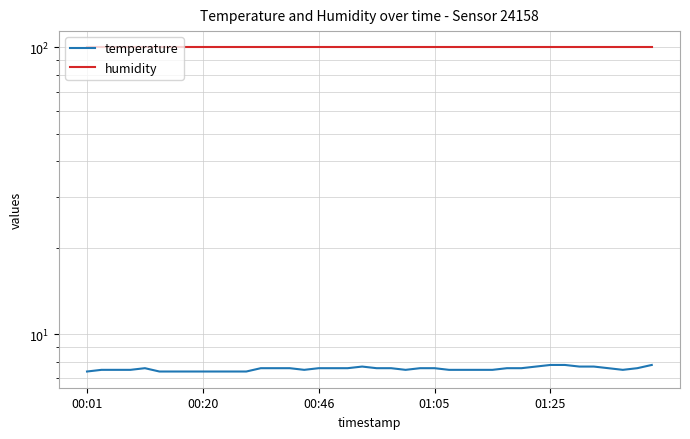

What is the sum of the humidity values at 31 and 27?

199.8